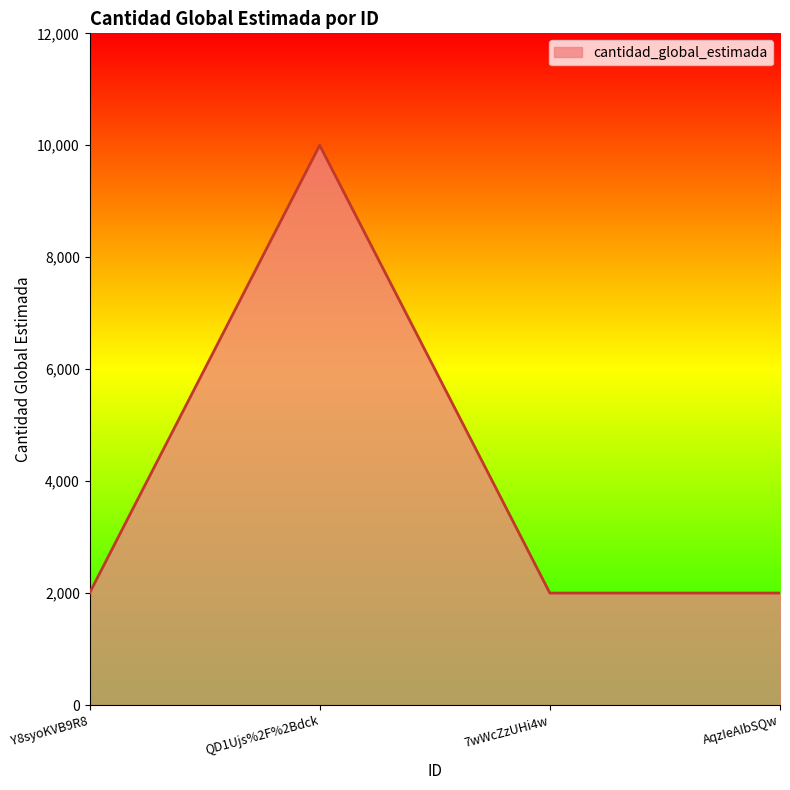

What is the minimum value shown in the chart?

2000